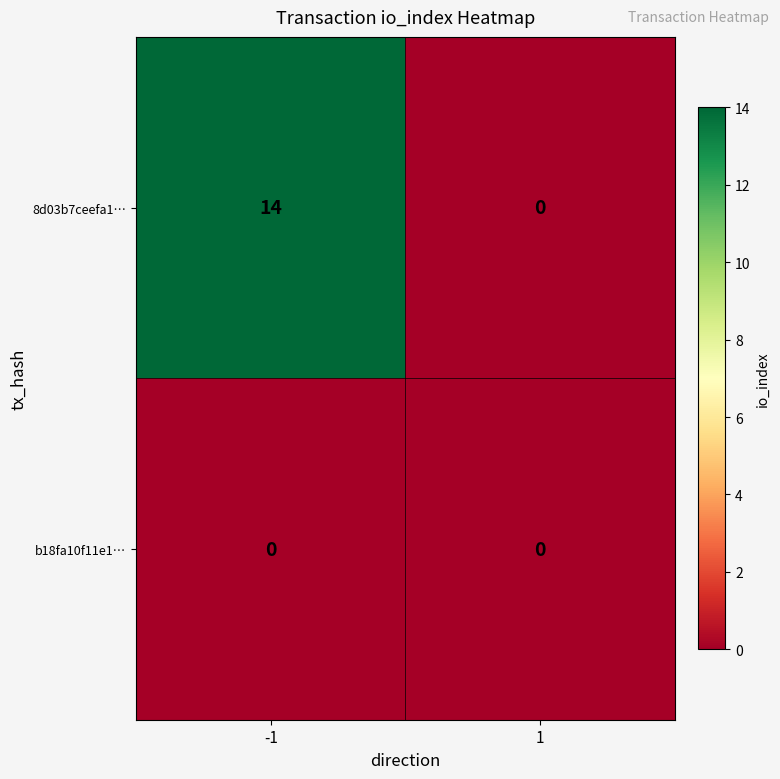

Reading left to right, extract all data points from this chart.

8d03b7ceefa1…: -1=14	1=0
b18fa10f11e1…: -1=0	1=0